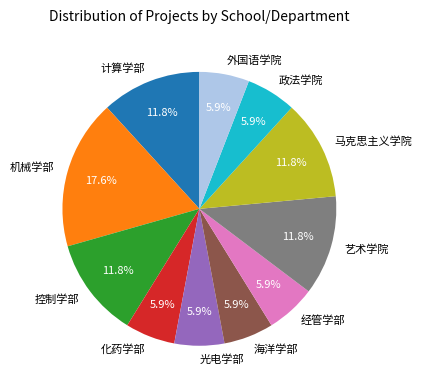

Is there a majority slice in this chart?

No